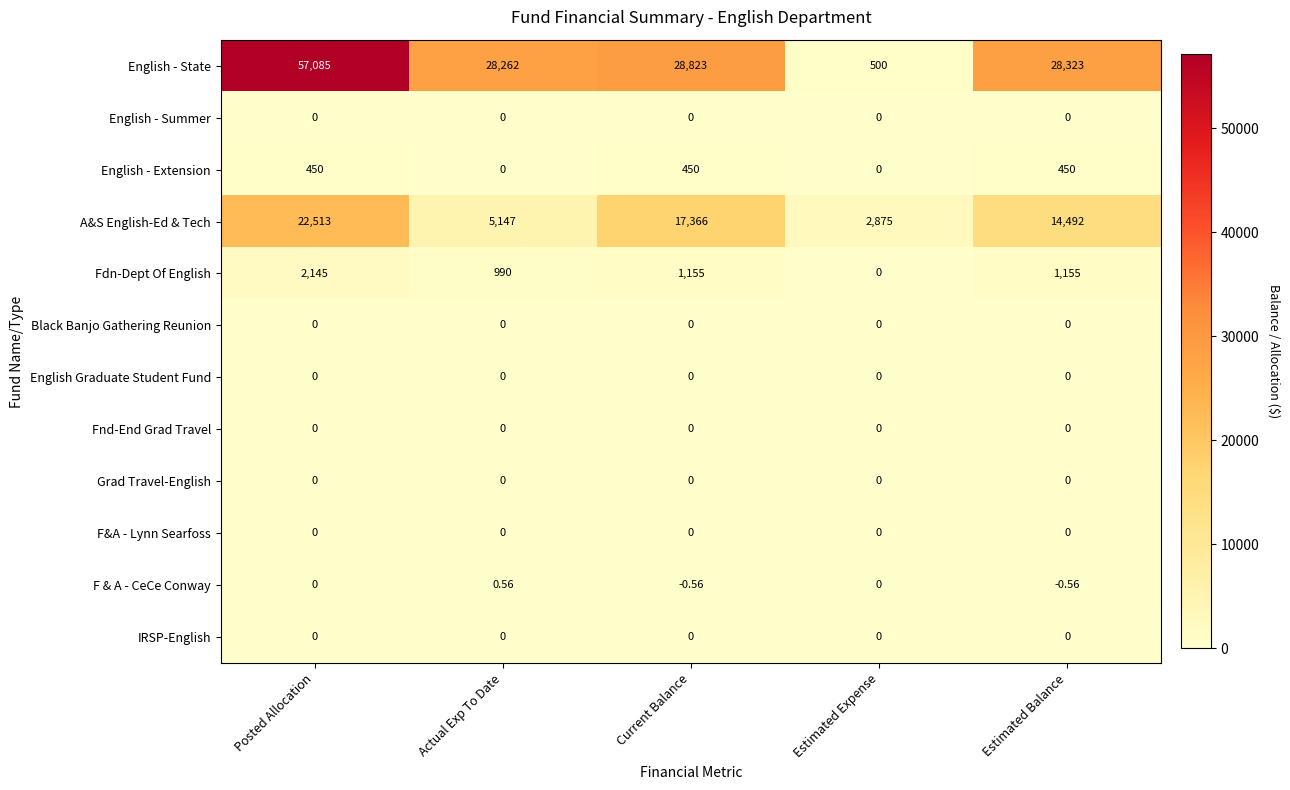

At how many categories does at least one series exceed 48073?

1